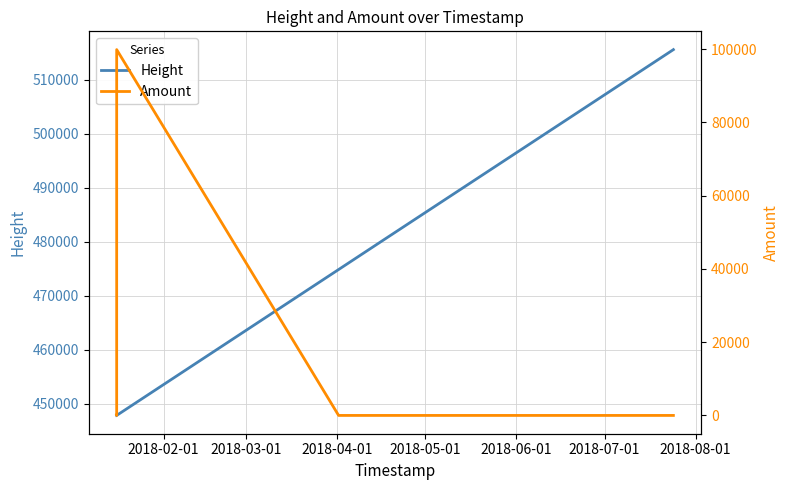

What are all the series names shown in the legend?

Height, Amount